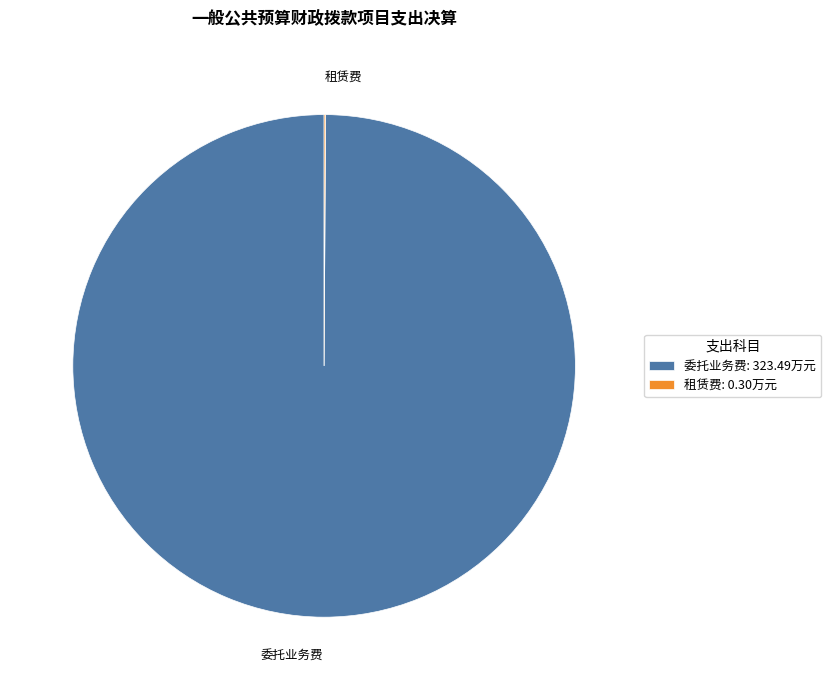

Is there any slice that represents more than half of the pie?

Yes